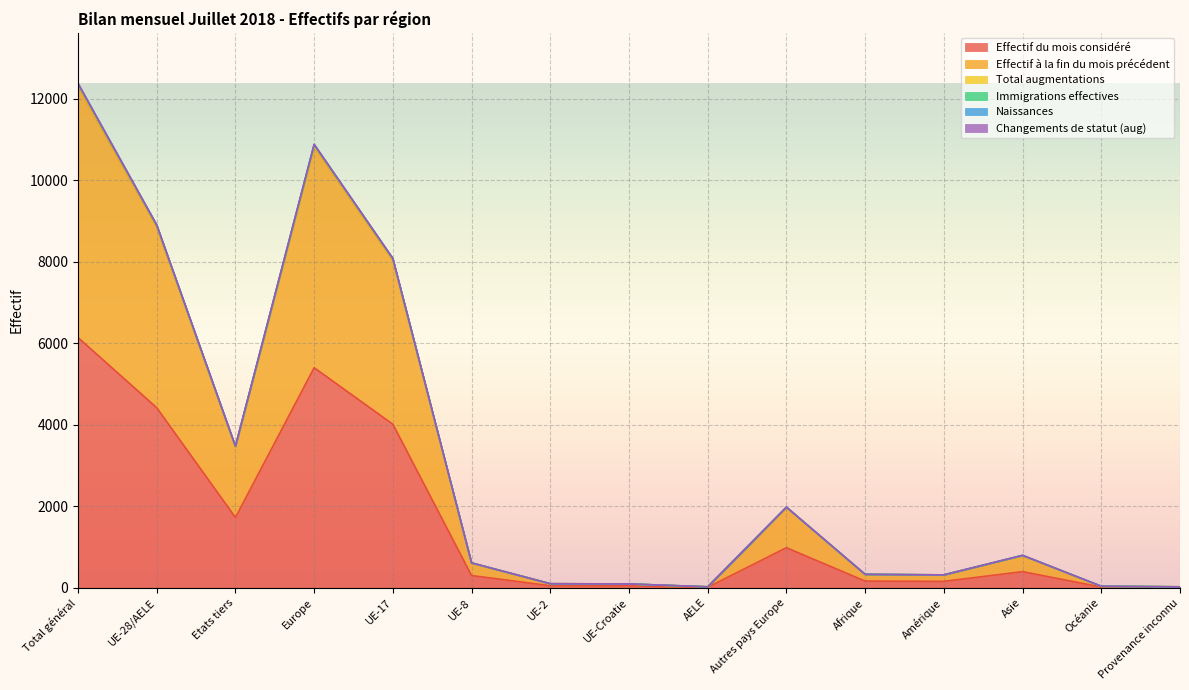

Reading right to left, transcribe all the data shown in this chart.

Effectif du mois considéré: 11	17	394	156	163	982	11	46	49	299	4010	5397	1723	4415	6138
Effectif à la fin du mois précédent: 22	32	787	315	324	1971	22	91	98	604	8031	10817	3451	8846	12297
Total augmentations: 22	36	795	315	328	1977	22	93	98	609	8081	10880	3473	8903	12376
Immigrations effectives: 22	36	792	315	326	1976	22	92	98	608	8071	10867	3467	8891	12358